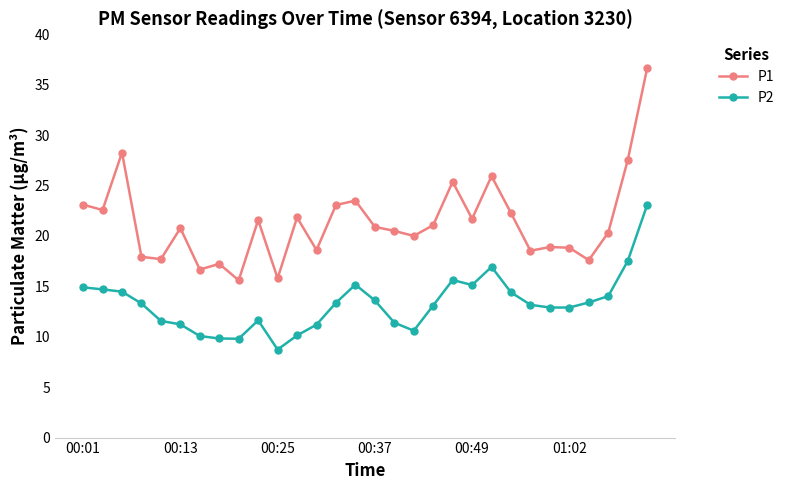

What are all the series names shown in the legend?

P1, P2